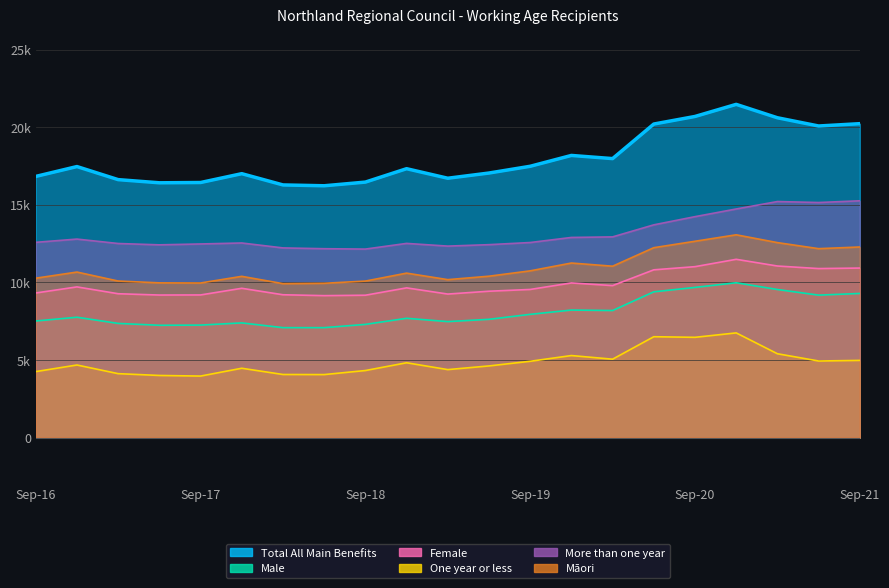

True or false: Māori and Male intersect in this chart.

False